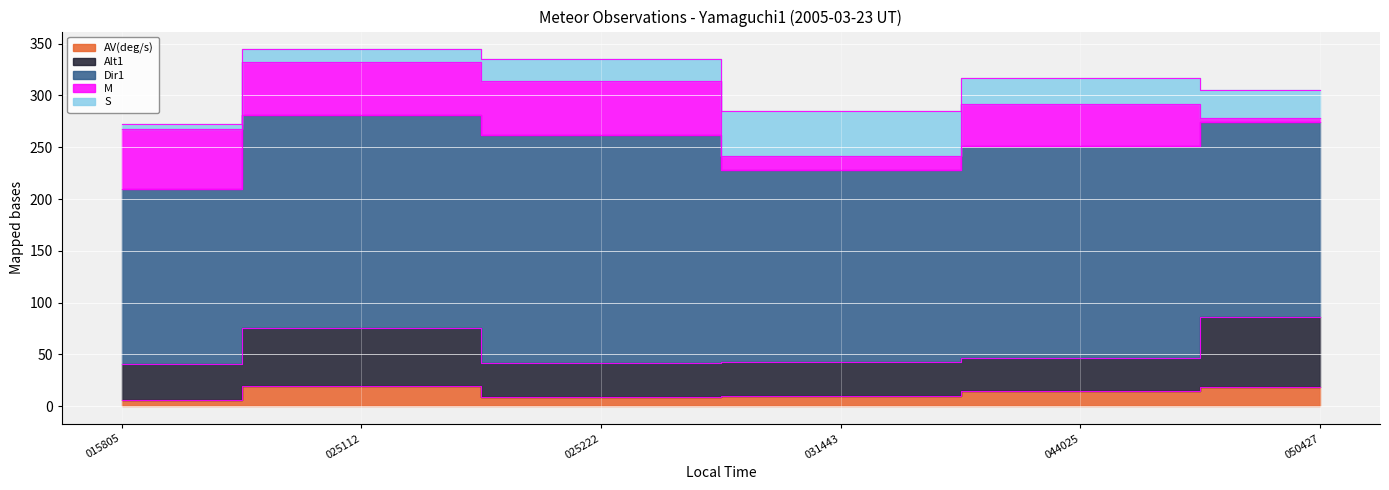

What is the value of the S point at the 2nd from the left?

12.0